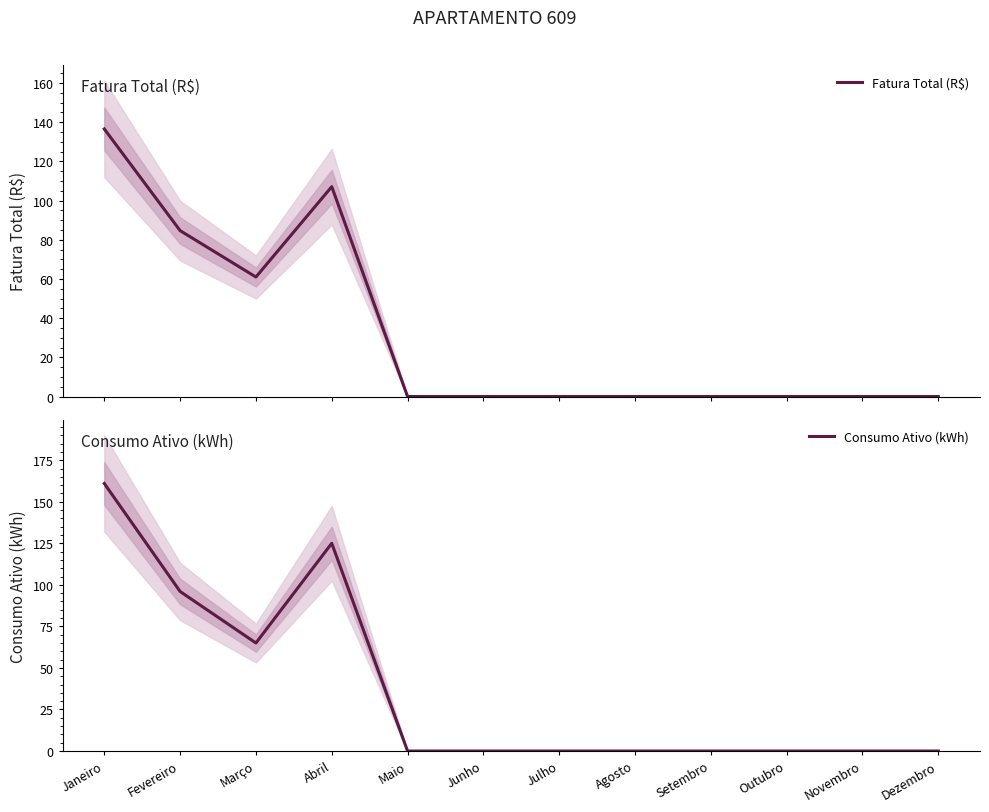

True or false: Consumo Ativo (kWh) and Fatura Total (R$) cross at least once.

False